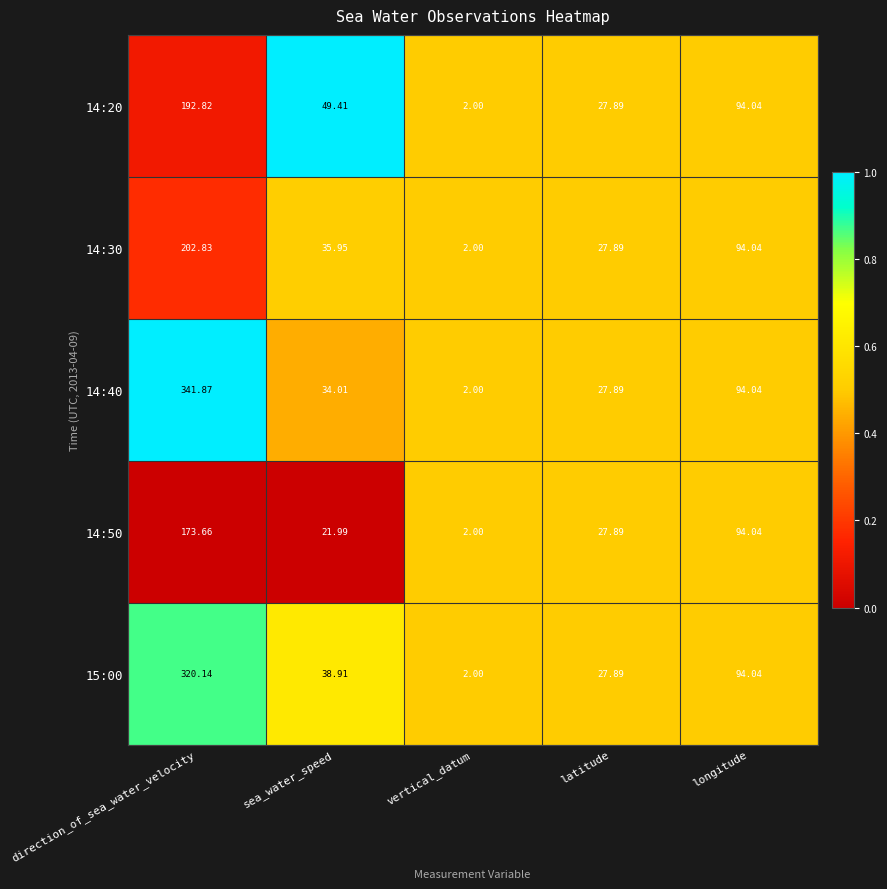

At which label is 15:00 closest to 161?

longitude